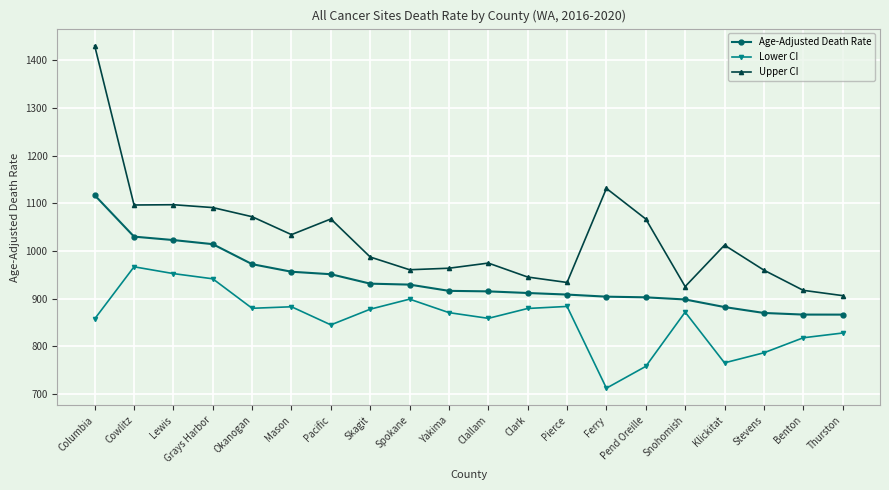

True or false: Age-Adjusted Death Rate and Upper CI intersect in this chart.

False